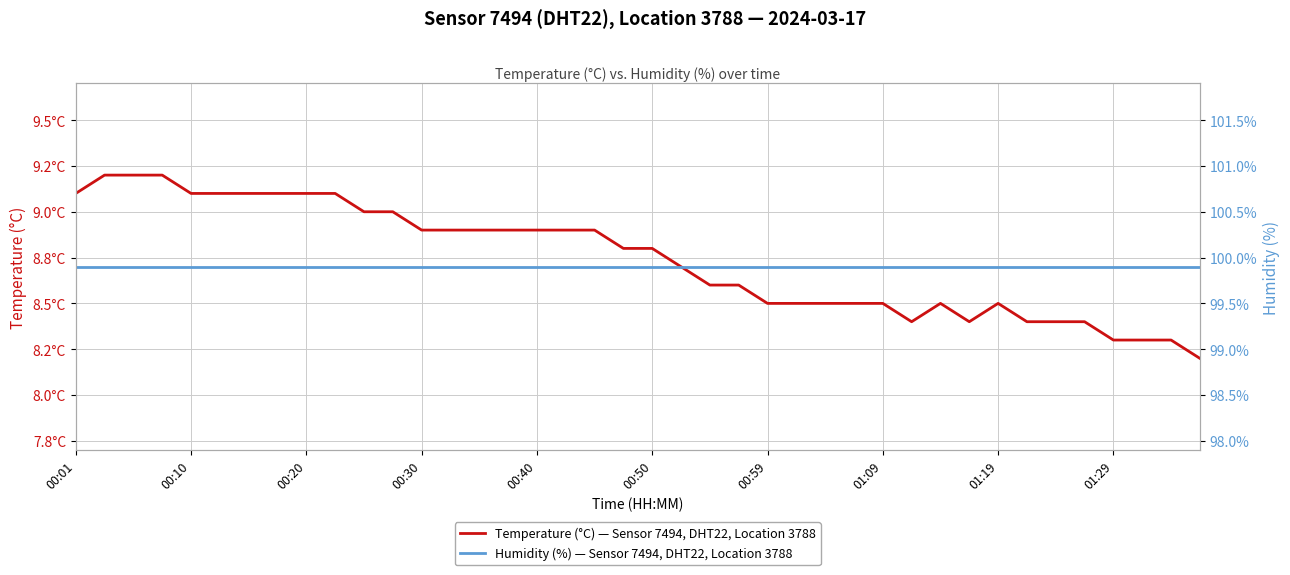

The Humidity (%) — Sensor 7494, DHT22, Location 3788 series shows 156.9 at 14. True or false?

False